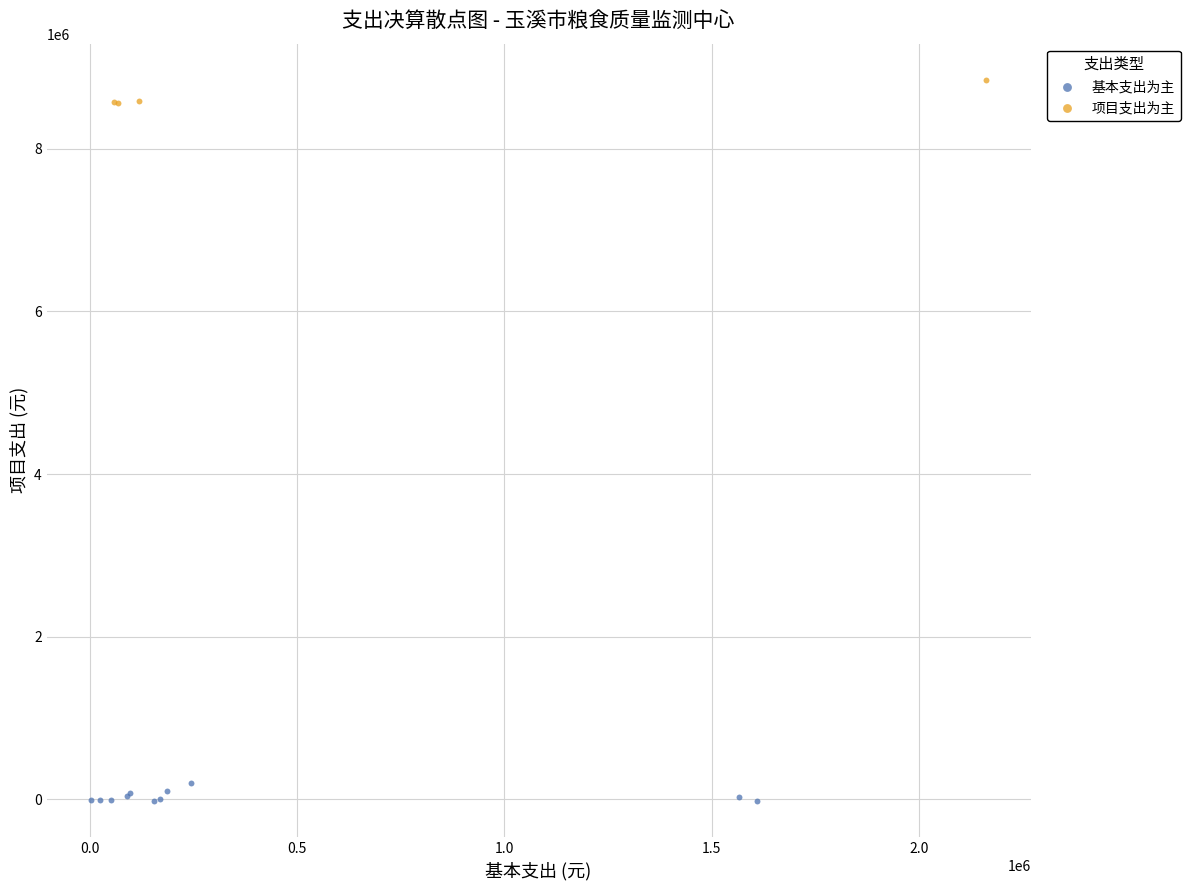

What are all the series names shown in the legend?

基本支出为主, 项目支出为主